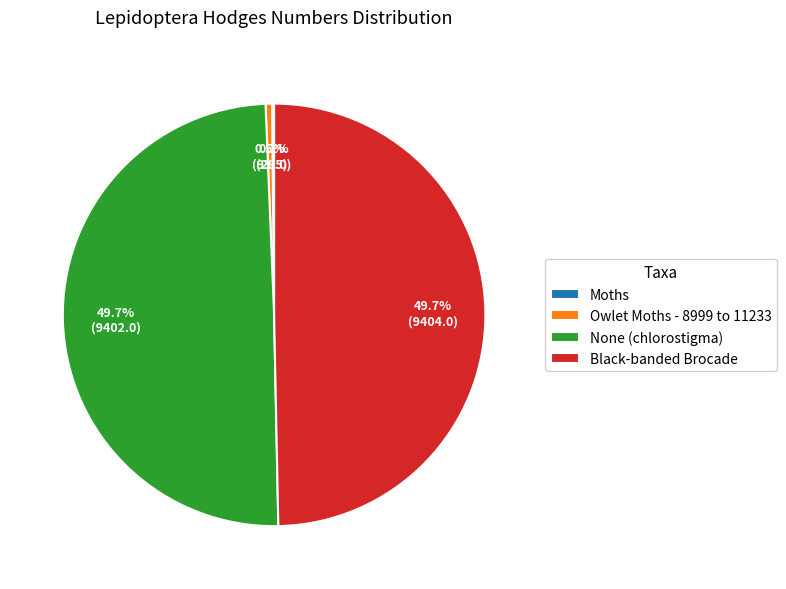

Does any single category account for the majority?

No